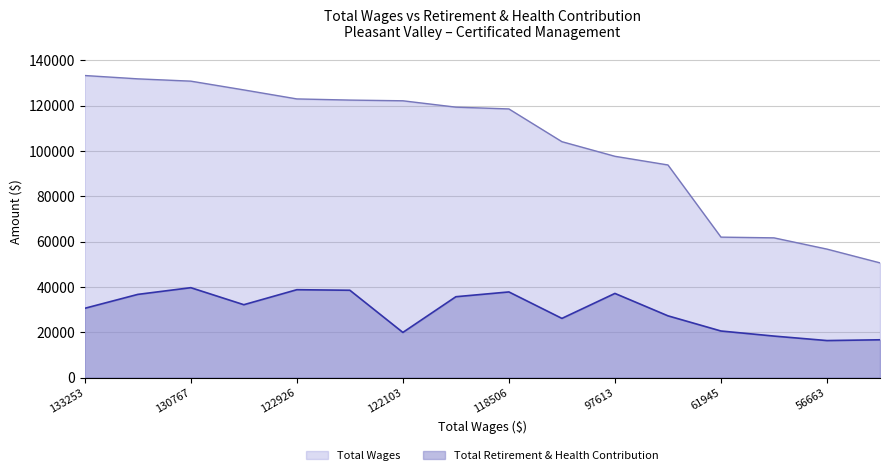

The value of Total Retirement & Health Contribution at 50591 is 23450. True or false?

False